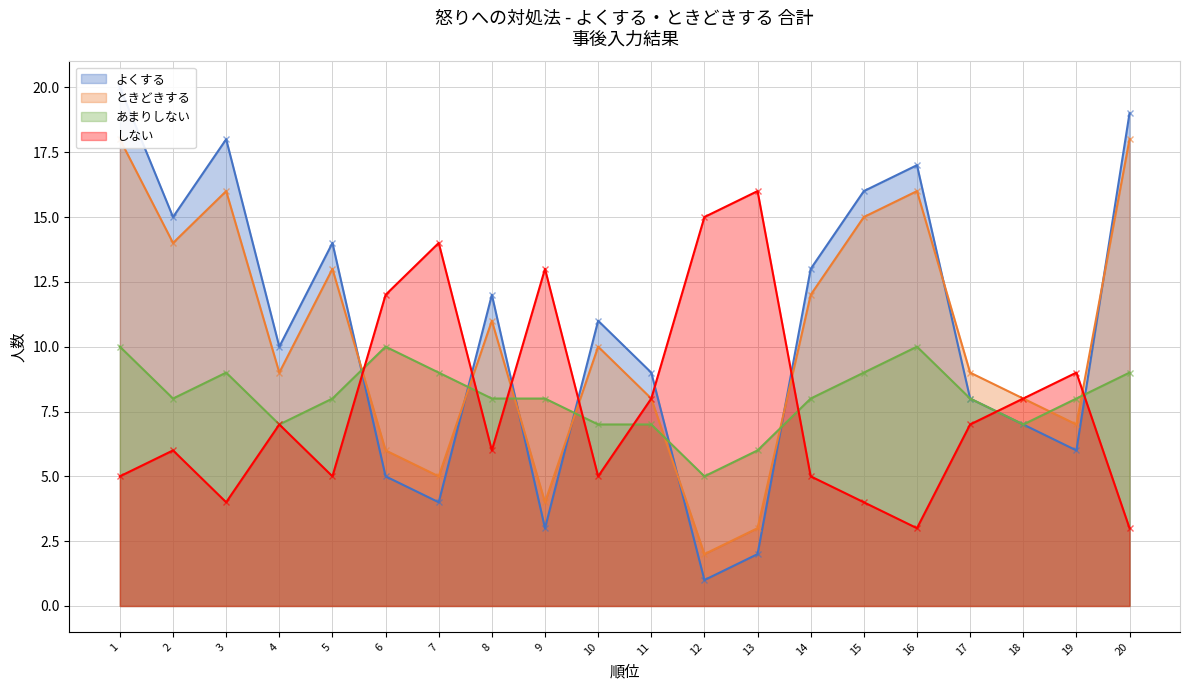

What is the approximate value of あまりしない at 20?

9